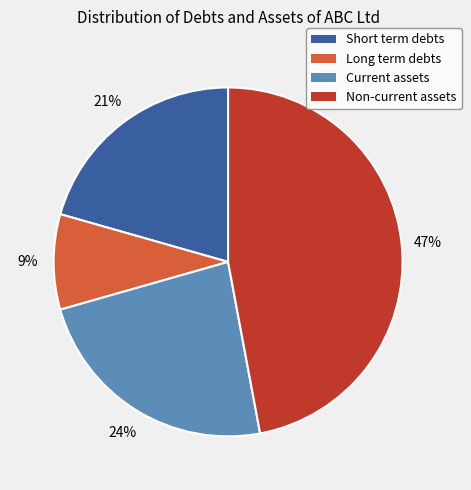

To the nearest percent, what portion does Current assets represent?

24%